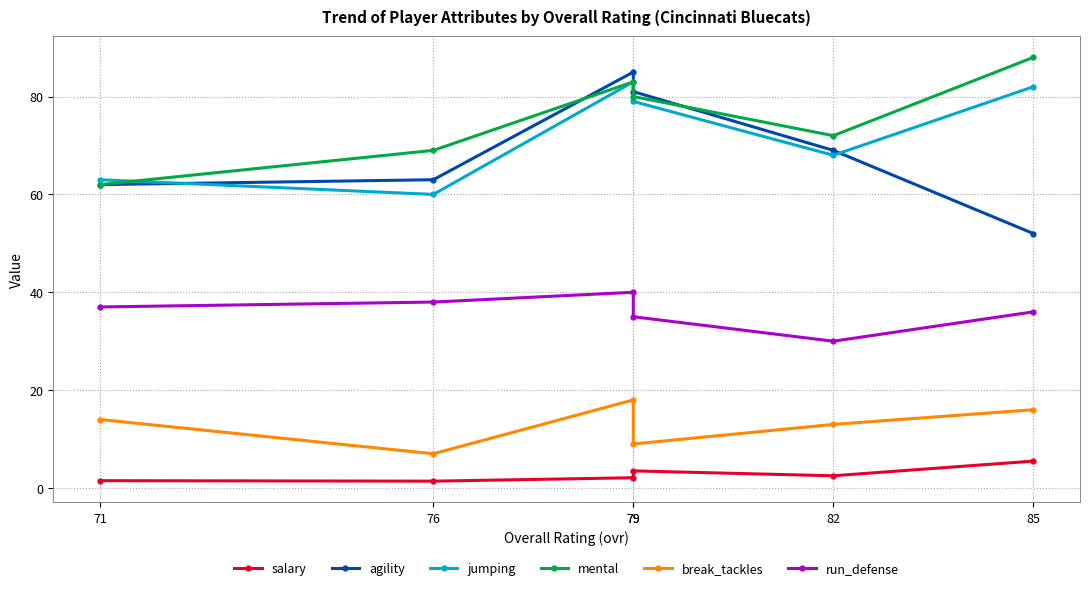

Which label corresponds to the smallest value in the chart?

76